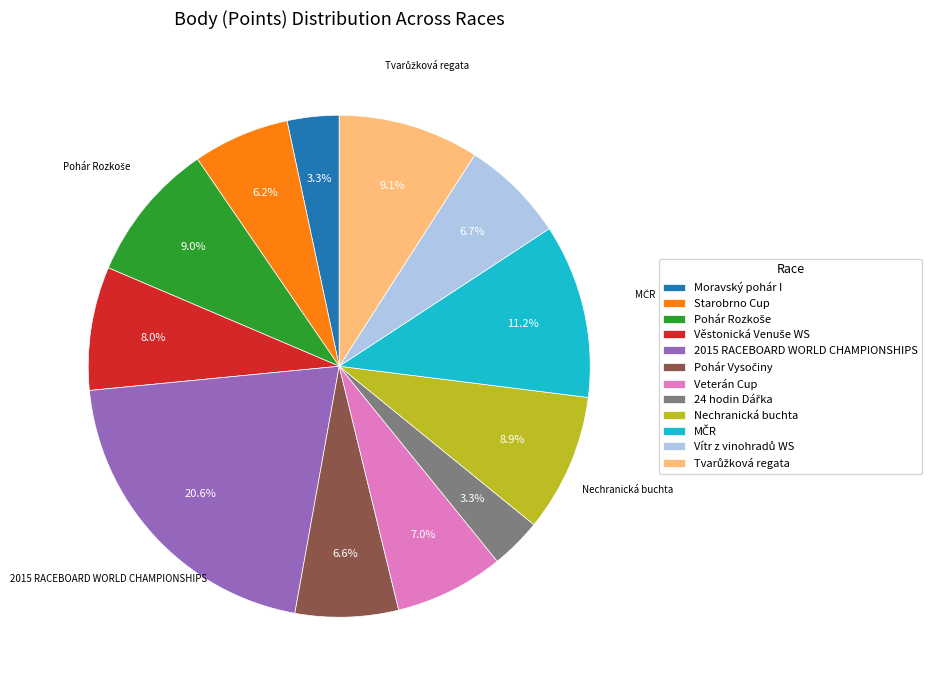

Count the number of slices in the pie.

12